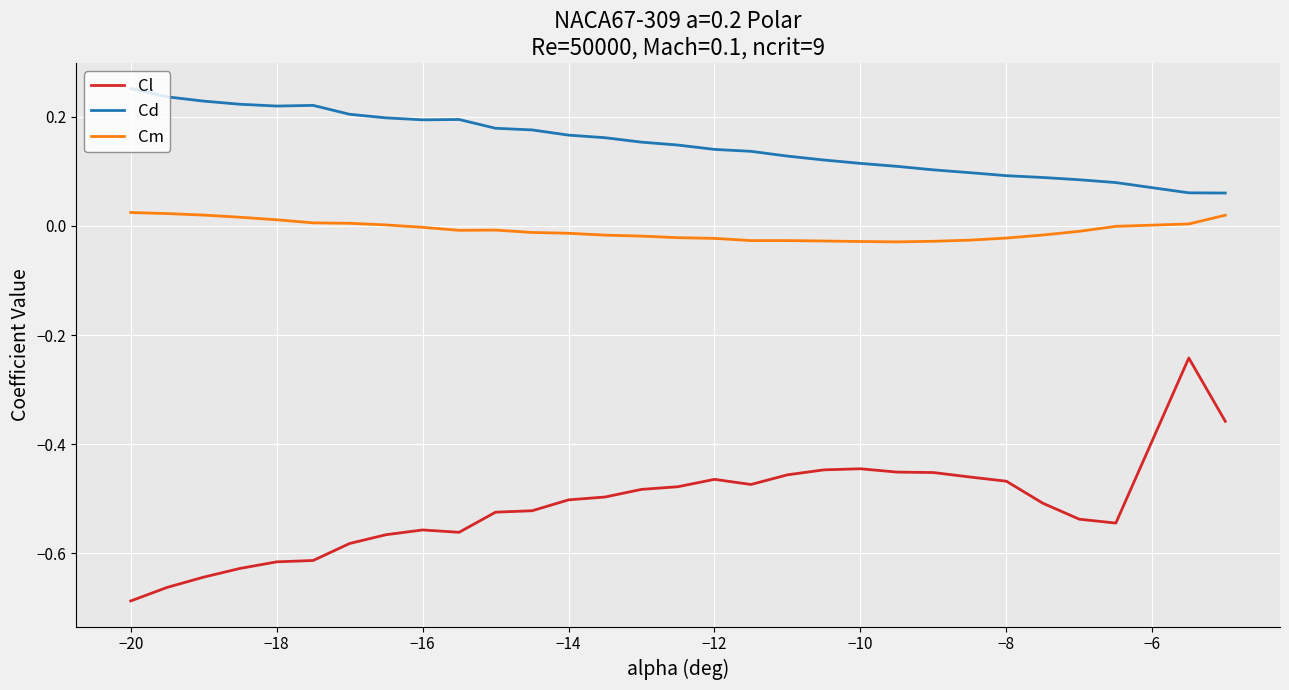

Rank the series by their maximum value, from highest to lowest.

Cd, Cm, Cl